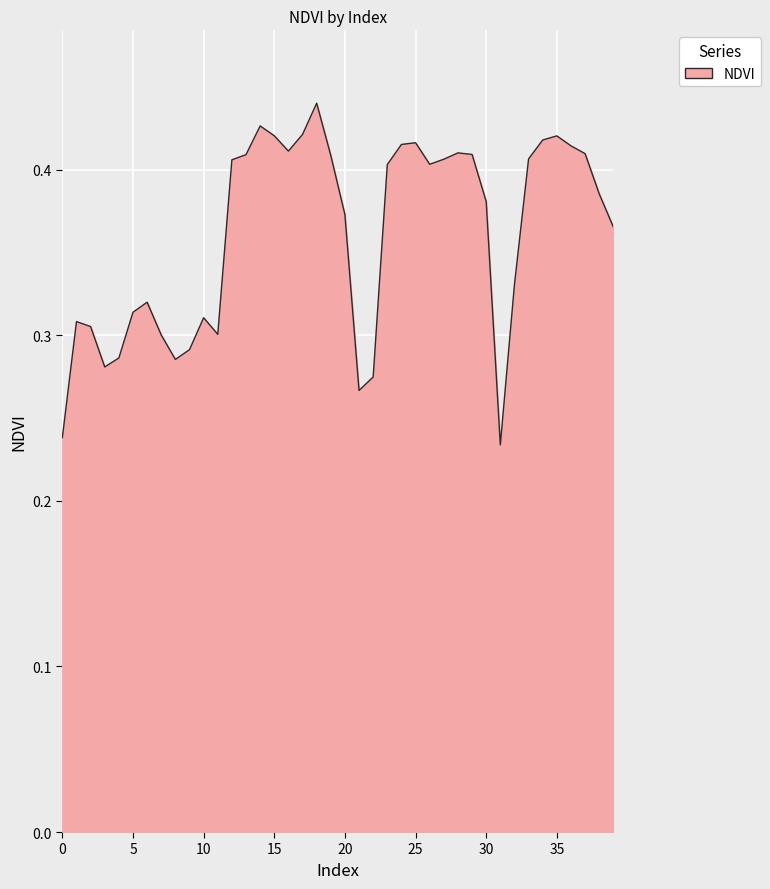

Does the chart have visible grid lines?

Yes